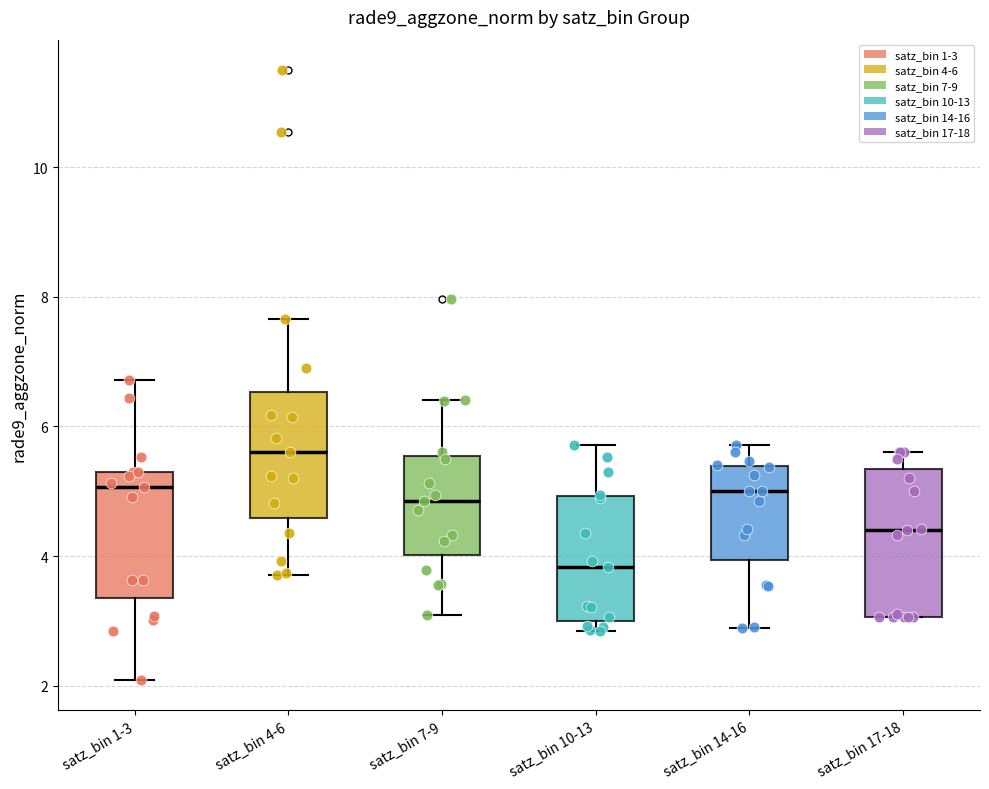

Reading left to right, read every box against the y-axis: the position of its median line, the range the box covers, and the ends of its whiskers. The values are not printed on the chart, so give them approximately, as read against the axis.

satz_bin 1-3: median 5.0, box 3.4 to 5.2, whiskers 2.0 to 6.8
satz_bin 4-6: median 5.6, box 4.6 to 6.6, whiskers 3.8 to 7.6
satz_bin 7-9: median 4.8, box 4.0 to 5.6, whiskers 3.0 to 6.4
satz_bin 10-13: median 3.8, box 3.0 to 5.0, whiskers 2.8 to 5.8
satz_bin 14-16: median 5.0, box 4.0 to 5.4, whiskers 2.8 to 5.8
satz_bin 17-18: median 4.4, box 3.0 to 5.4, whiskers 3.0 to 5.6